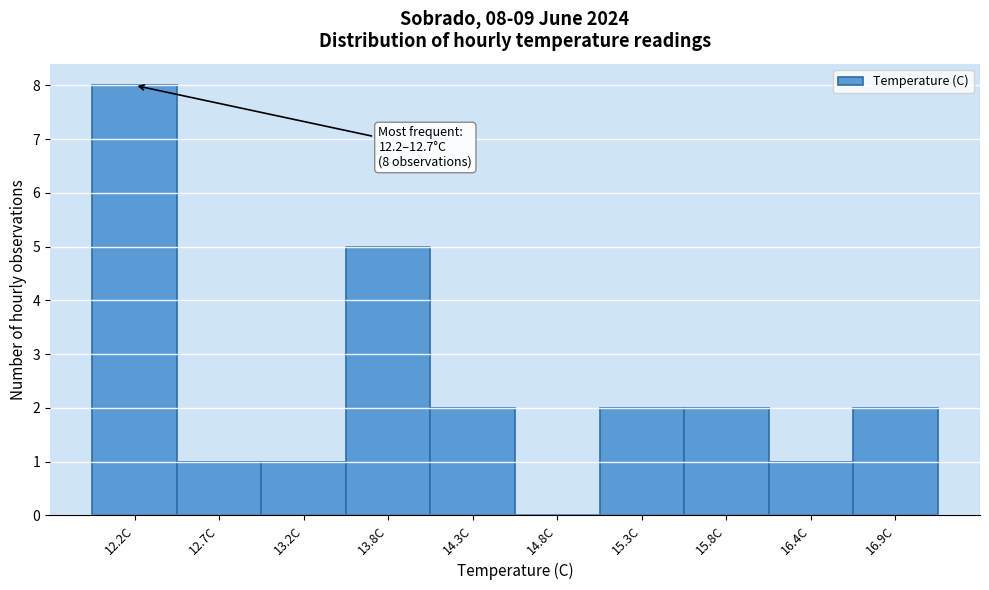

Reading left to right, list all the values displayed in this chart.

12.2C=8	12.7C=1	13.2C=1	13.8C=5	14.3C=2	14.8C=0	15.3C=2	15.8C=2	16.4C=1	16.9C=2